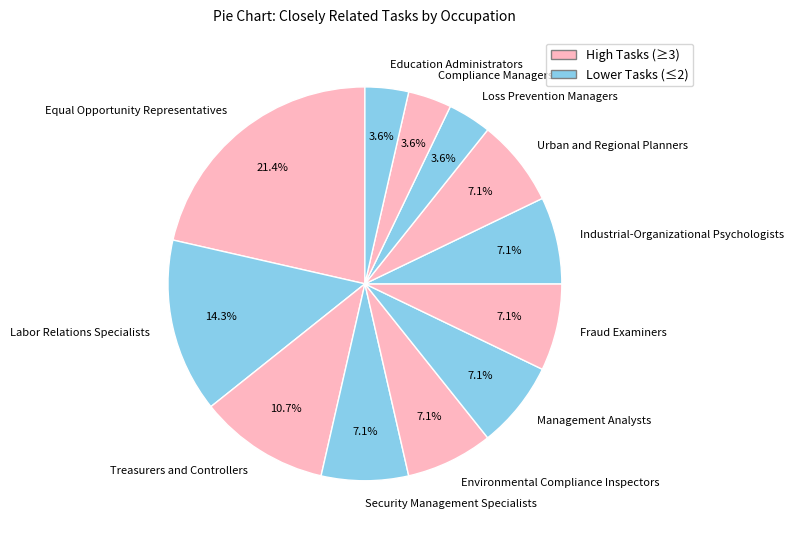

Does any single category account for the majority?

No